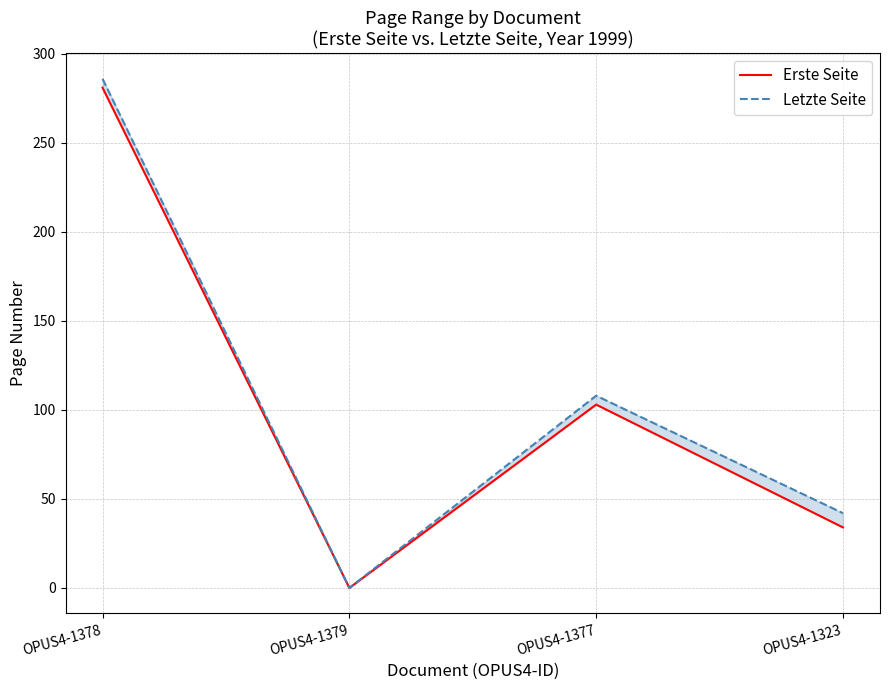

What is the value of the Erste Seite point at the 4th from the left?

34